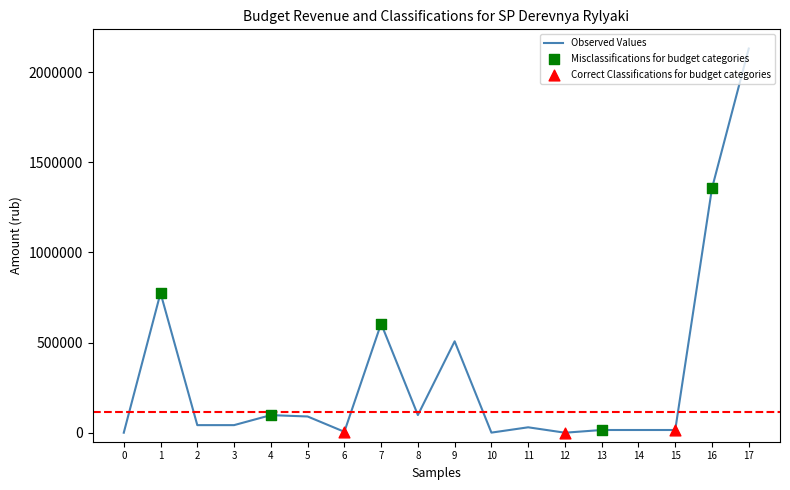

The value at 16 is 1355763. True or false?

True